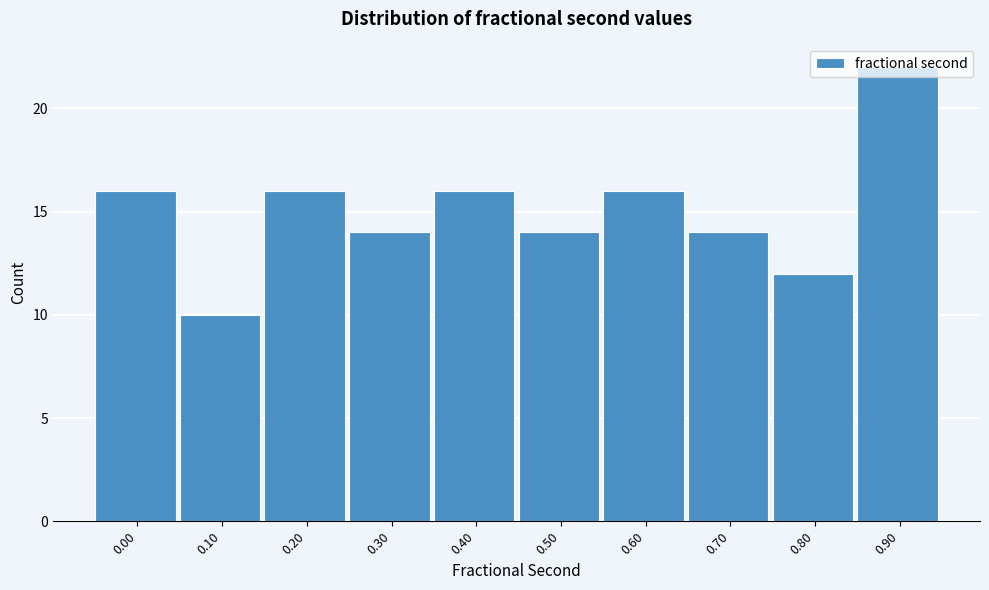

What is the minimum value shown in the chart?

10